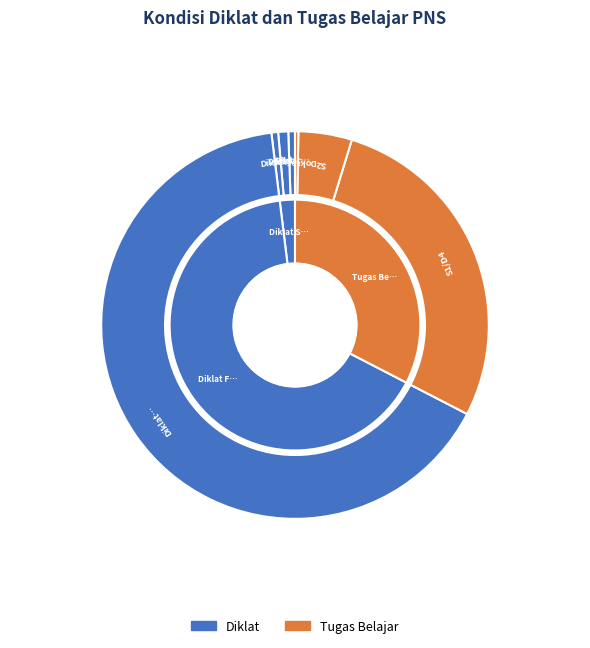

What is the smallest slice in the pie chart?

Dokter Spesialis